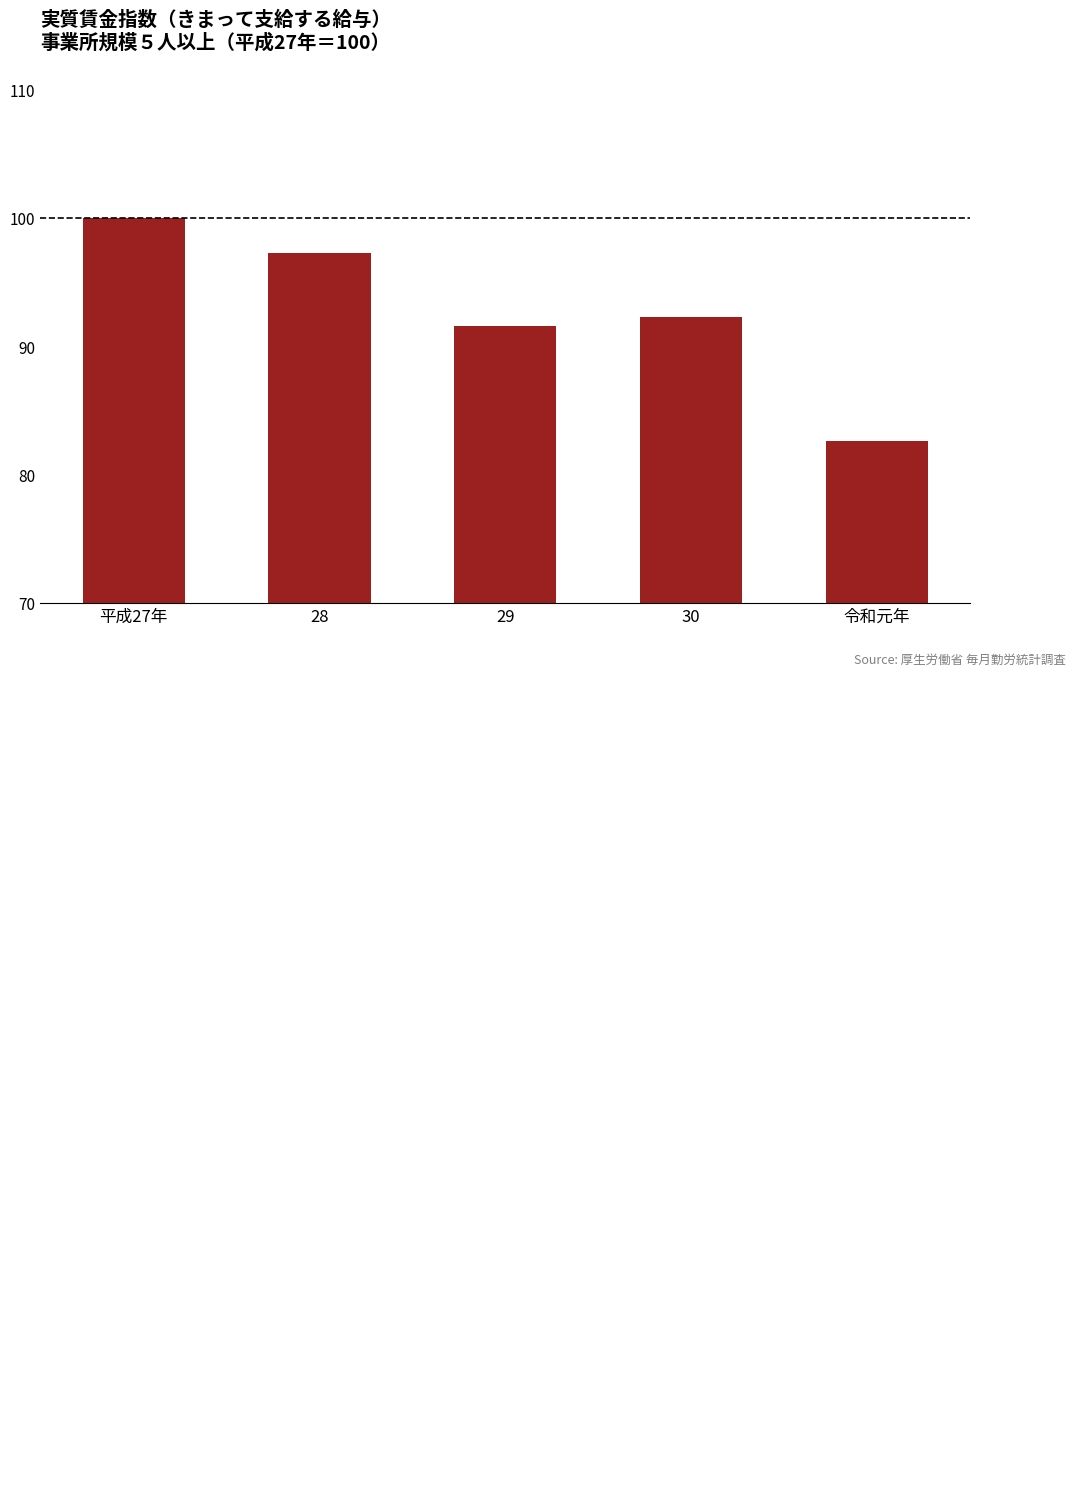

What is the value of the 5th bar from the left?

82.6